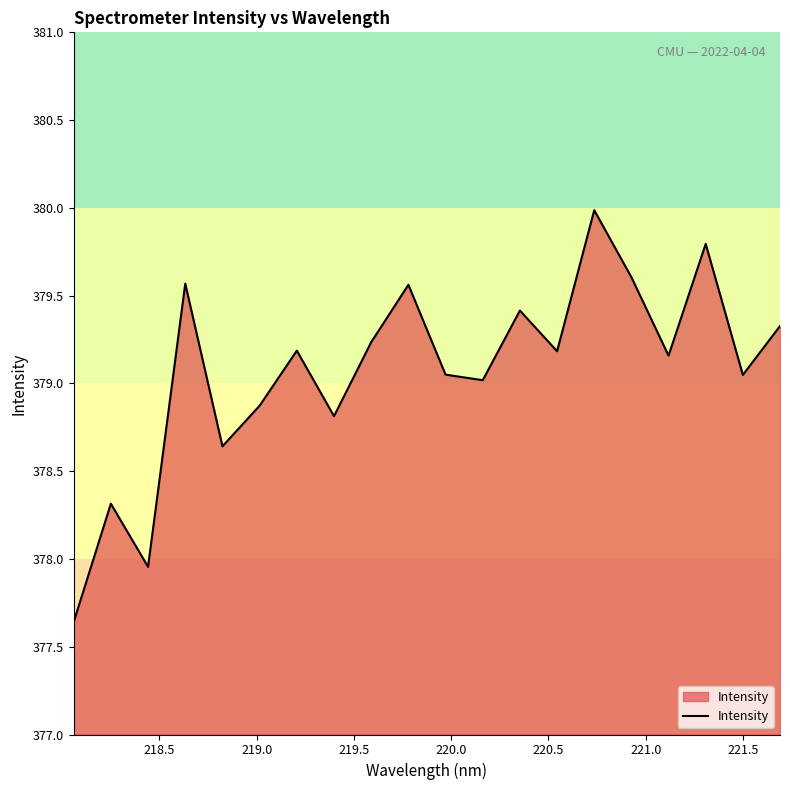

How many categories are shown in the chart?

20